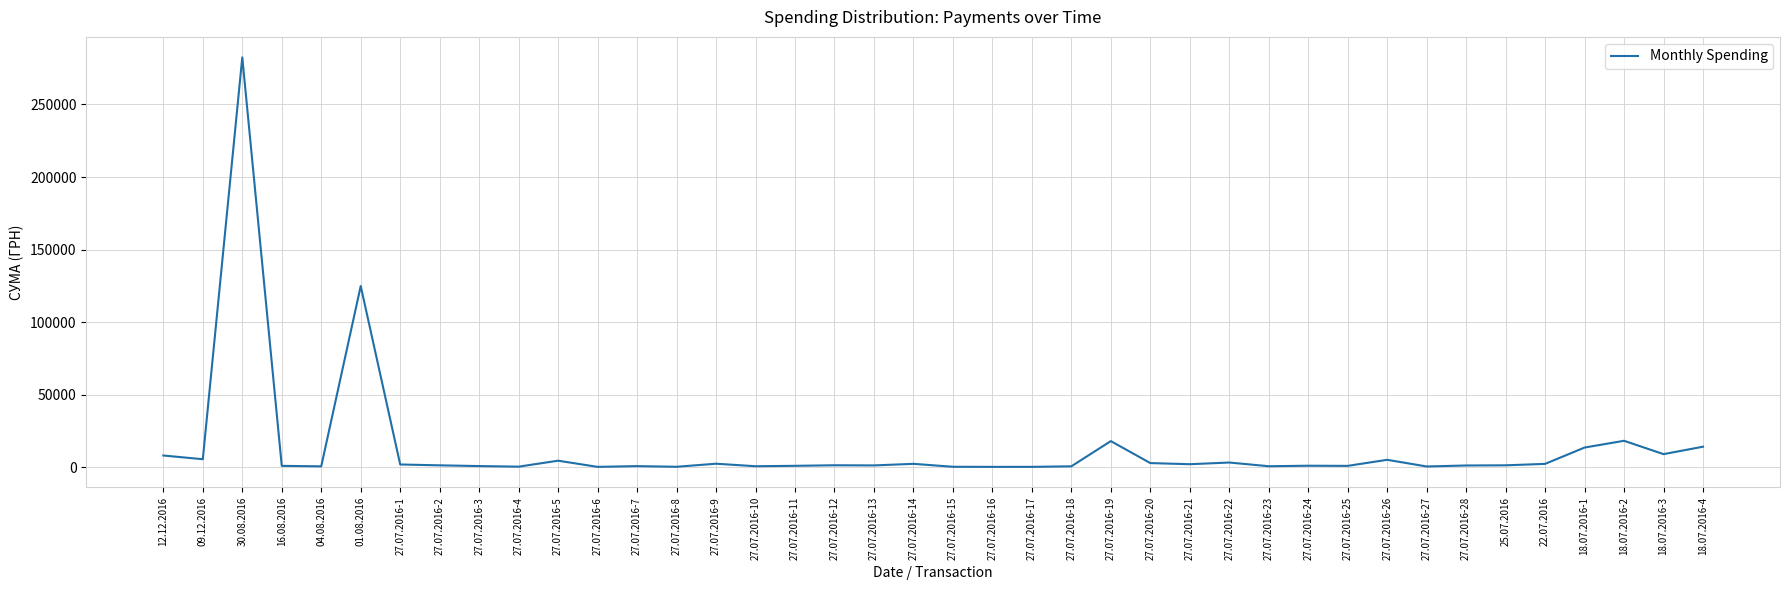

Which has a higher value, 30.08.2016 or 18.07.2016-2?

30.08.2016